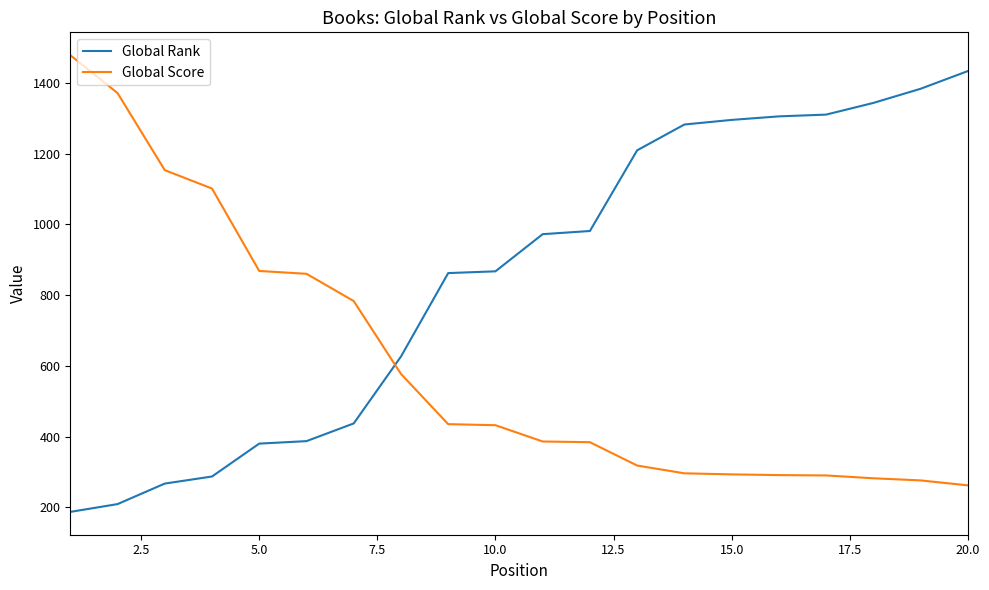

What is the minimum value for Global Score?

262